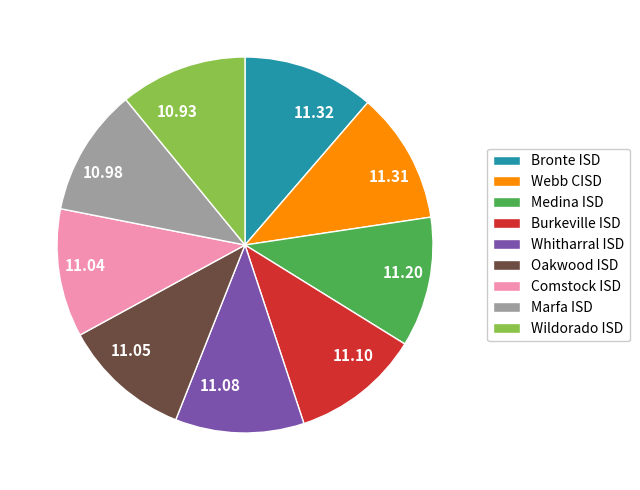

Is there a majority slice in this chart?

No